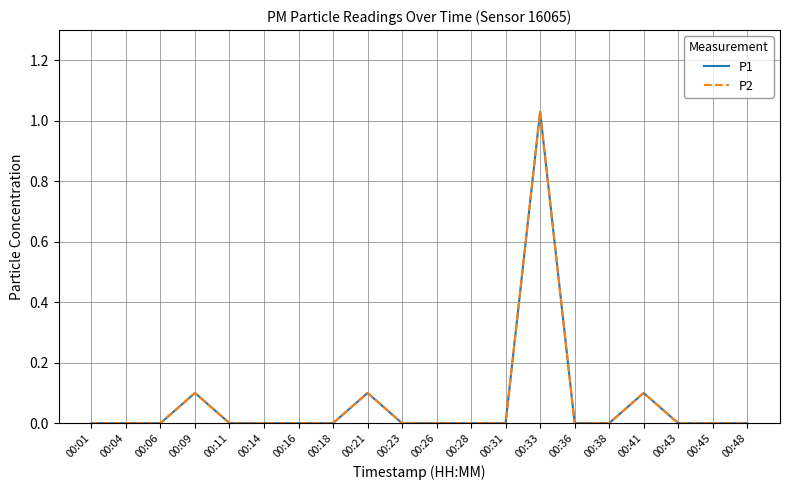

In P1, how many points are higher than both neighbors (excluding endpoints)?

4